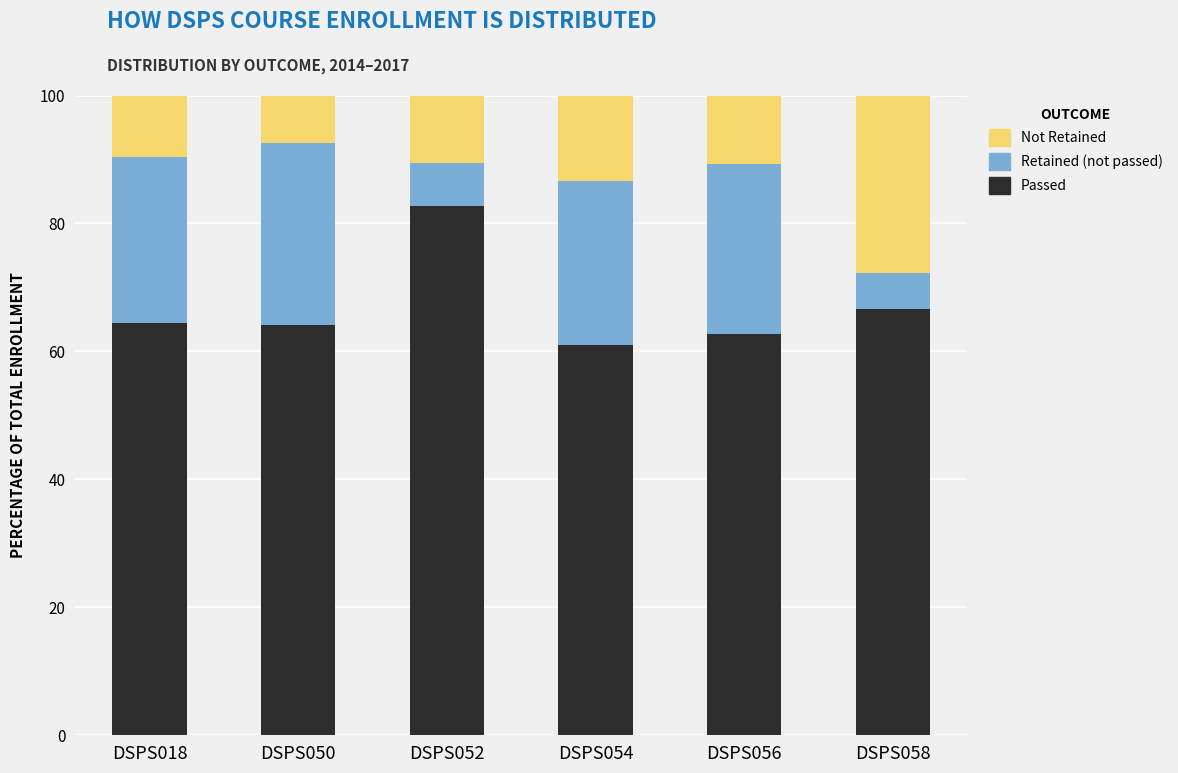

How many categories are shown in the chart?

6